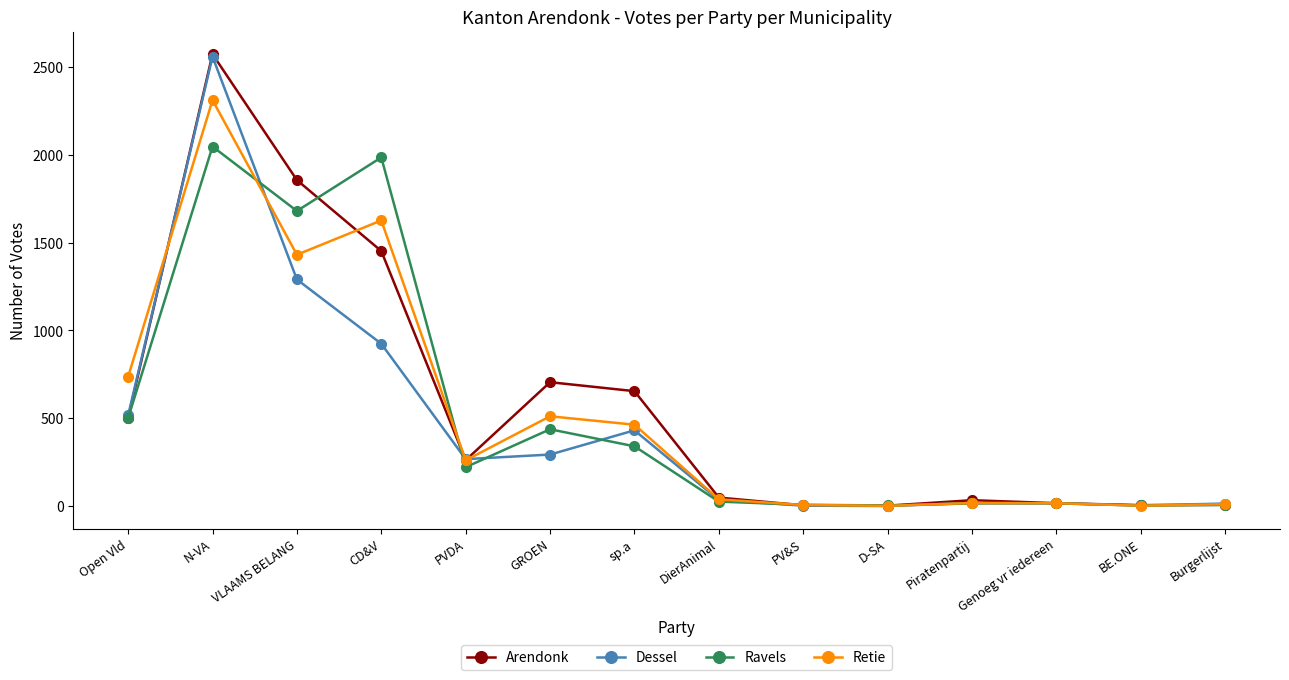

Which category has the highest value in the Retie series?

N-VA